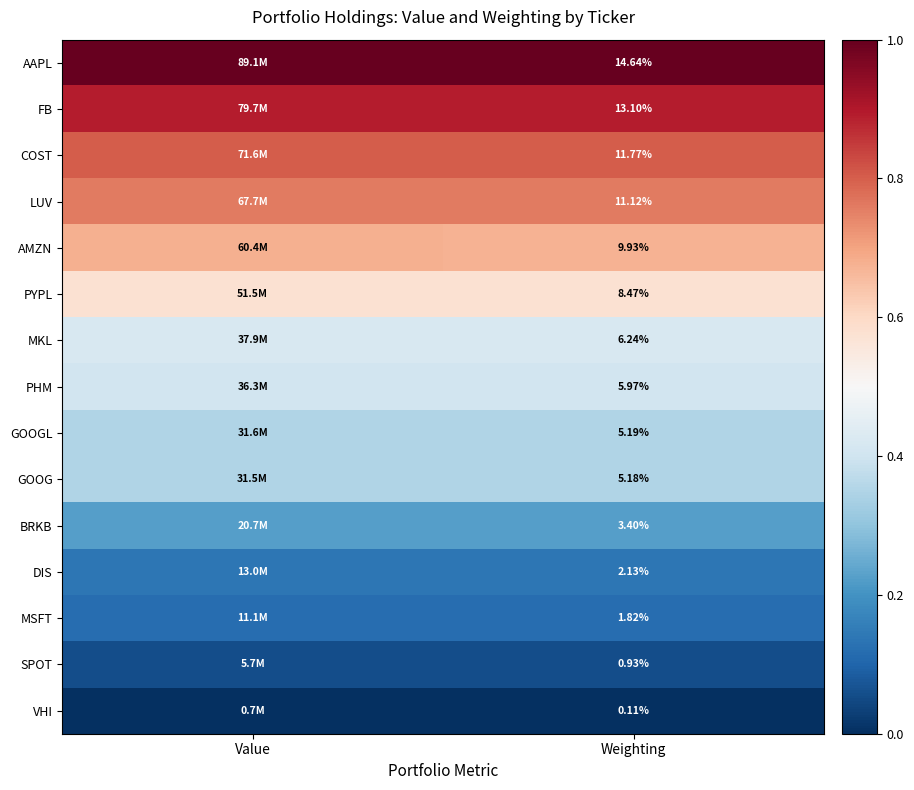

Rank the series at Weighting from highest to lowest value.

AAPL, FB, COST, LUV, AMZN, PYPL, MKL, PHM, GOOGL, GOOG, BRKB, DIS, MSFT, SPOT, VHI